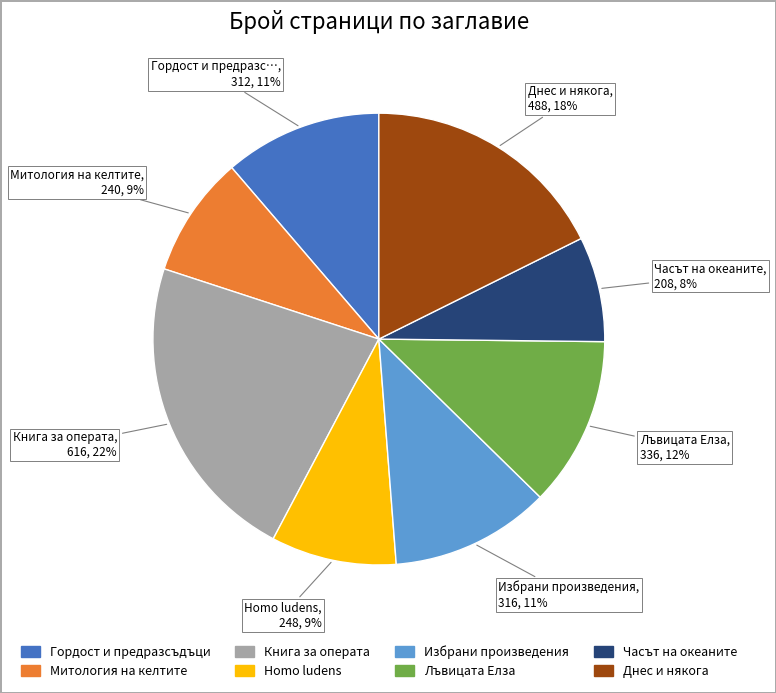

To the nearest percent, what percentage of the pie is Избрани произведения?

11%